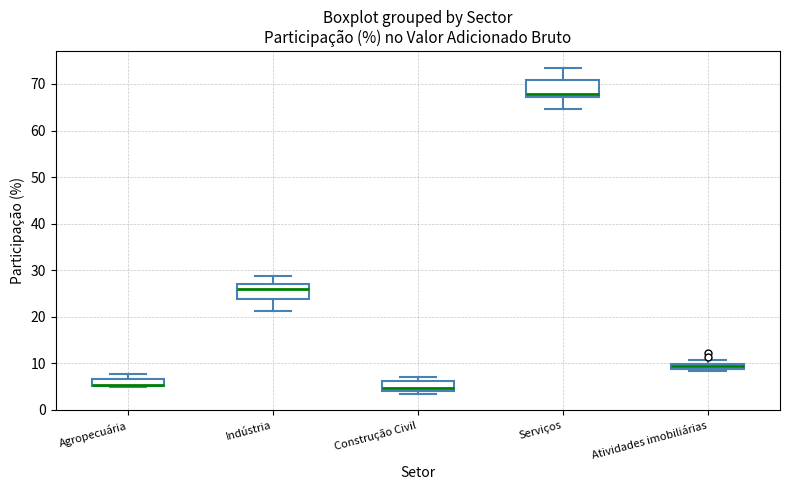

Where does the median line of the box for Construção Civil sit on the y-axis? The values are not printed on the chart, so give them approximately, as read against the axis.

5